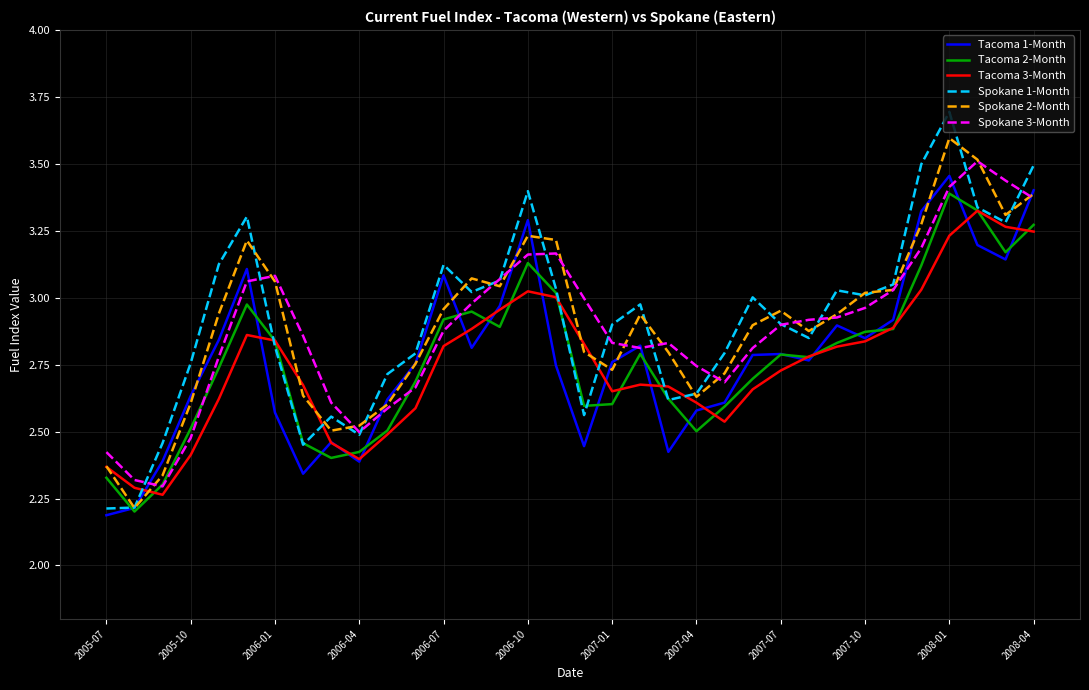

True or false: Spokane 3-Month and Tacoma 3-Month cross at least once.

False